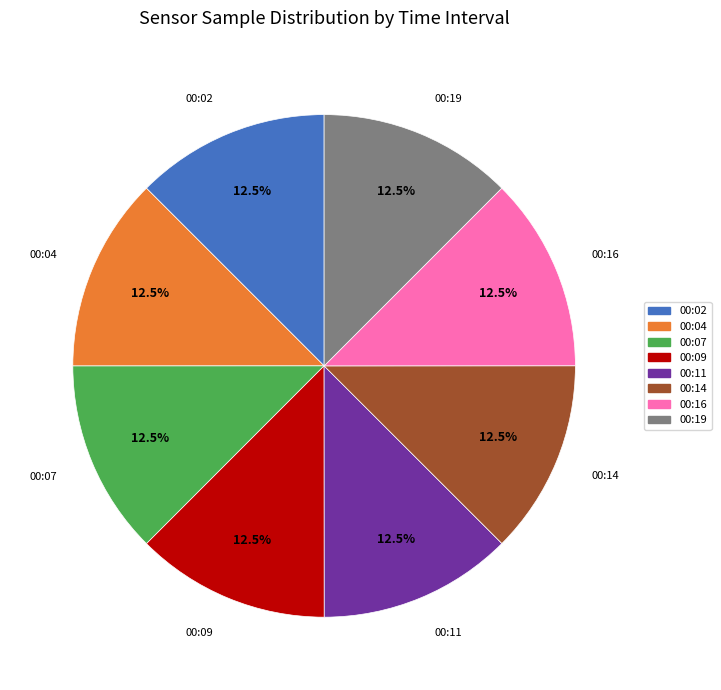

Approximately how many times larger is the value at 00:02 compared to 00:09?

1.0